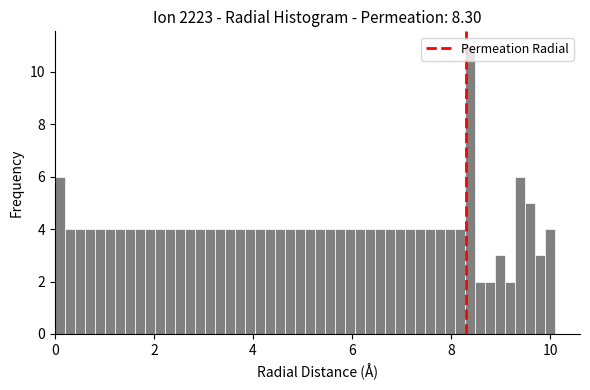

Read against the x-axis, roughly where is the centre of the tallest bar?

8.4